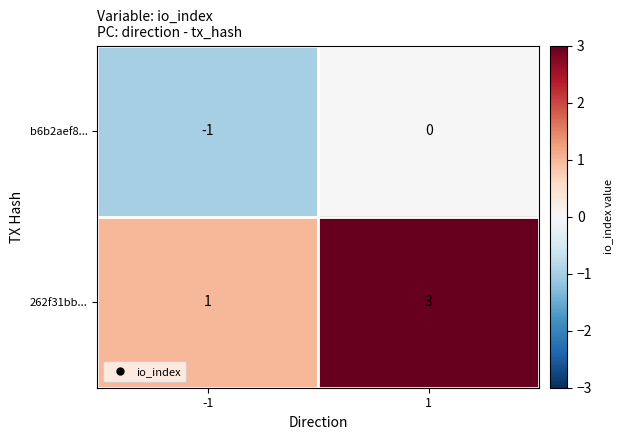

Which series has the widest spread of values?

262f31bb...